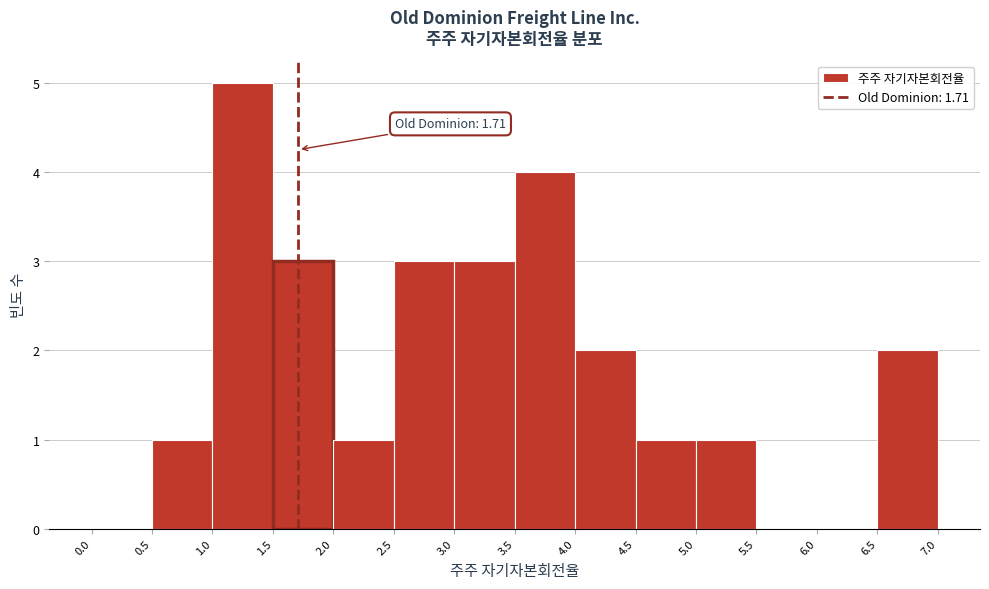

Over which range of the x-axis is the bar tallest?

1.0 to 1.5